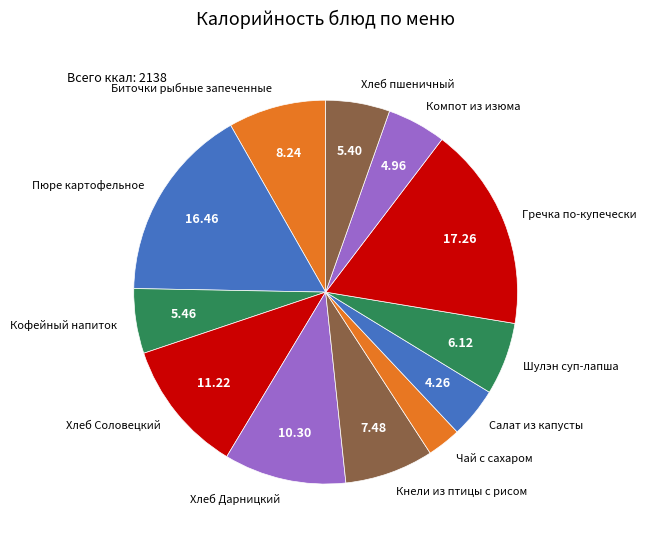

Do Кнели из птицы с рисом and Хлеб Дарницкий together represent more than half of the pie?

No